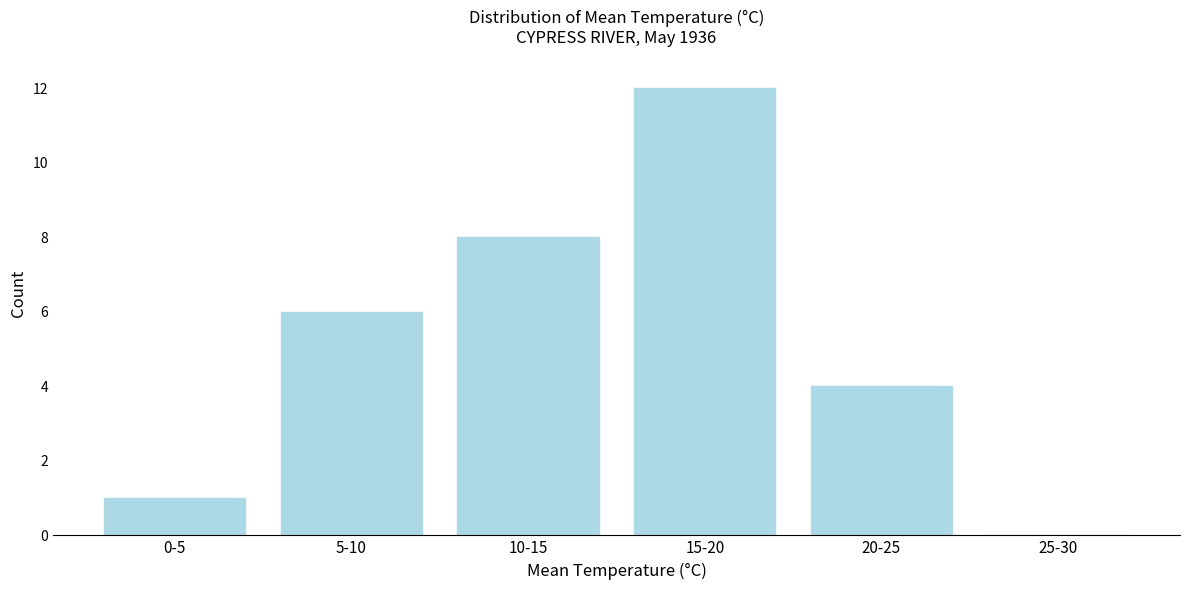

Reading left to right, what are all the values shown in this chart?

0-5=1	5-10=6	10-15=8	15-20=12	20-25=4	25-30=0